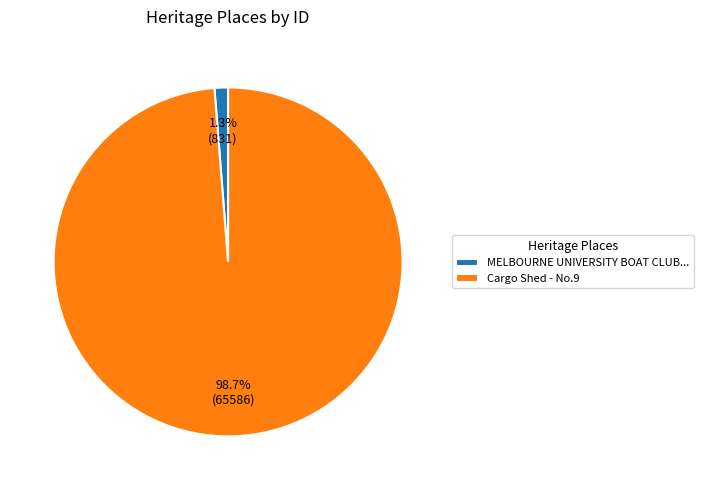

What is the largest slice in the pie chart?

Cargo Shed - No.9